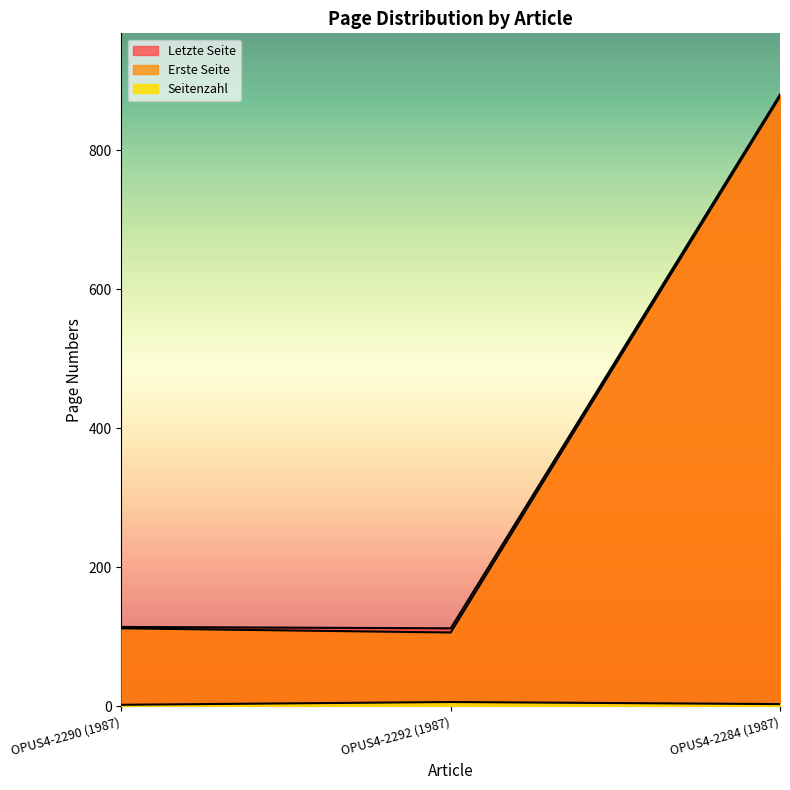

Is the value of Seitenzahl at OPUS4-2292 (1987) greater than the value of Letzte Seite at OPUS4-2292 (1987)?

No